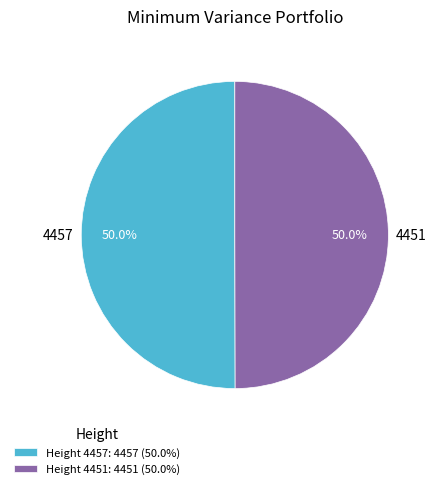

True or false: 4457 accounts for 36% of the total.

False